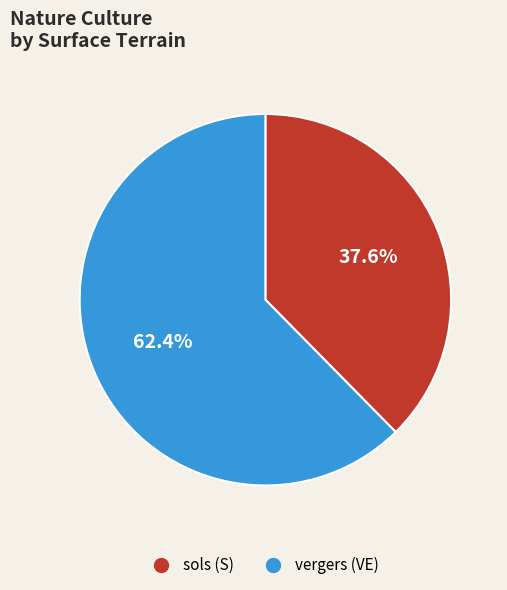

Is the sum of vergers (VE) and sols (S) greater than half?

Yes